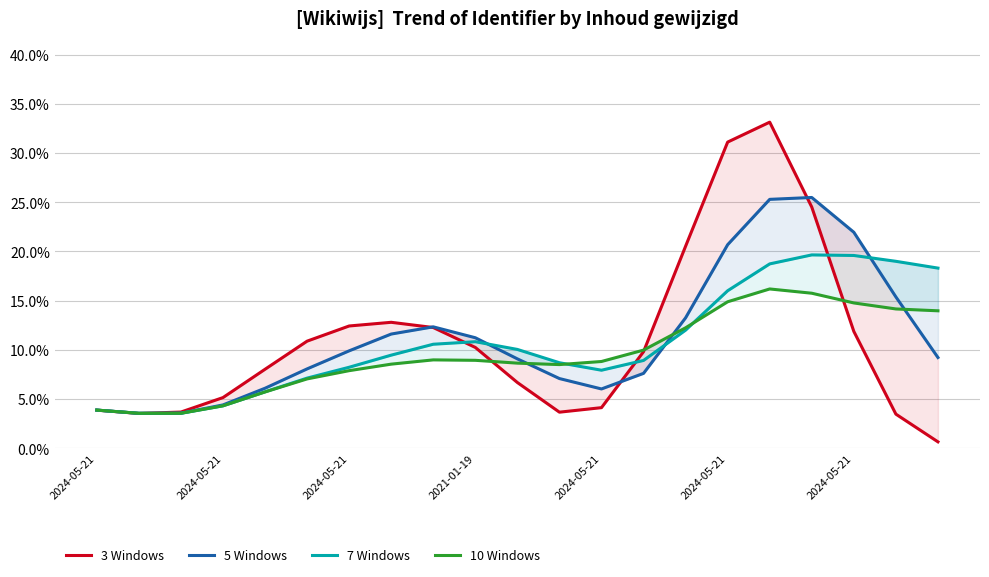

What is the average value of the 10 Windows series?

0.1